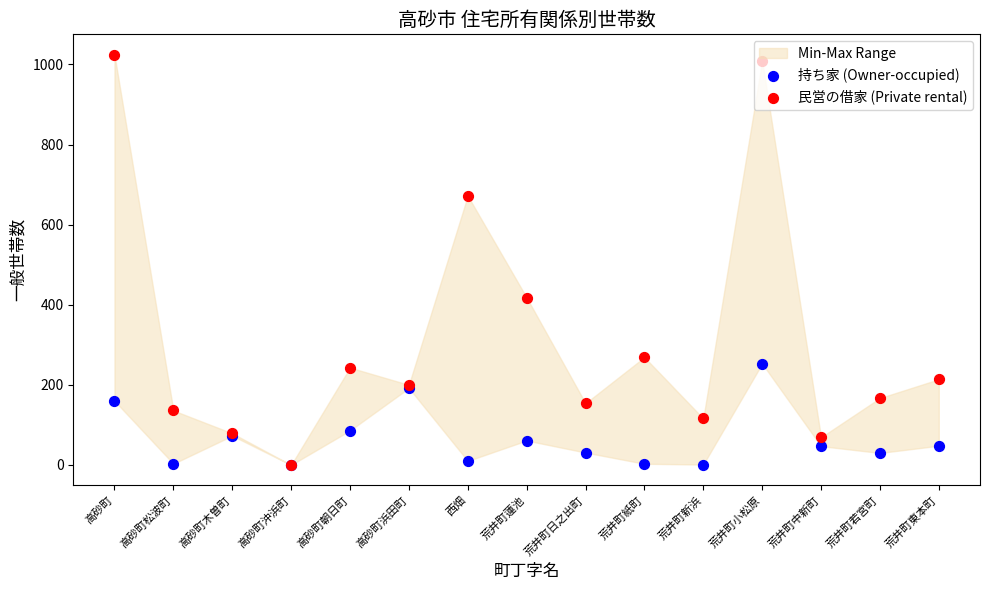

At how many categories does at least one series exceed 369?

4